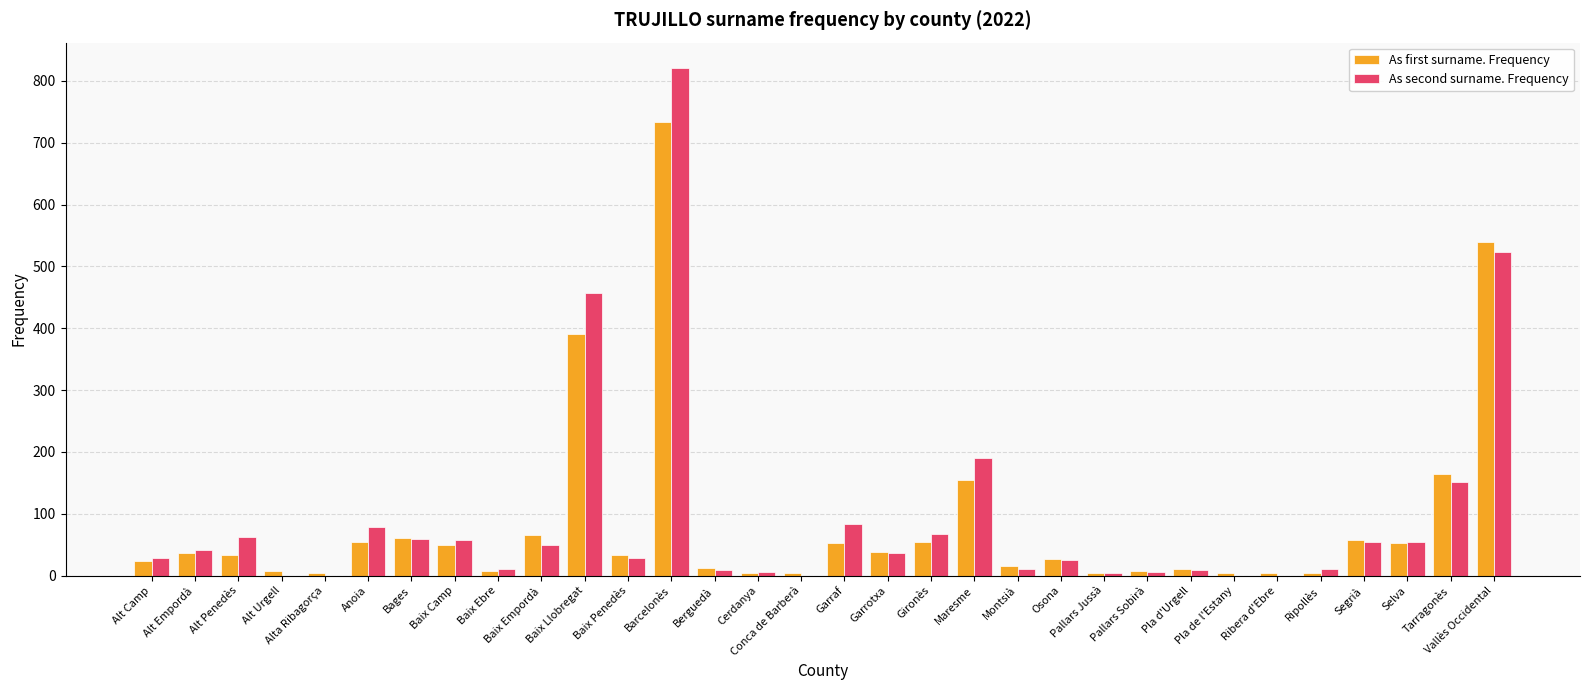

At which label does As second surname. Frequency reach its peak?

Barcelonès